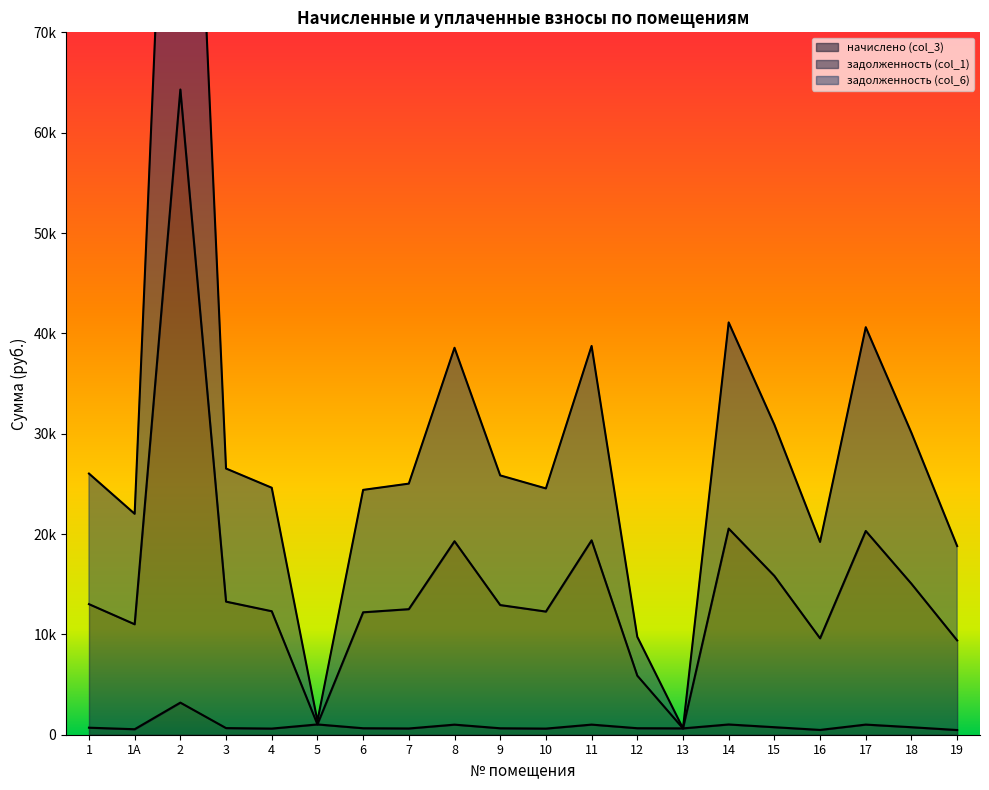

In задолженность (col_1), how many points are lower than both neighbors (excluding endpoints)?

5